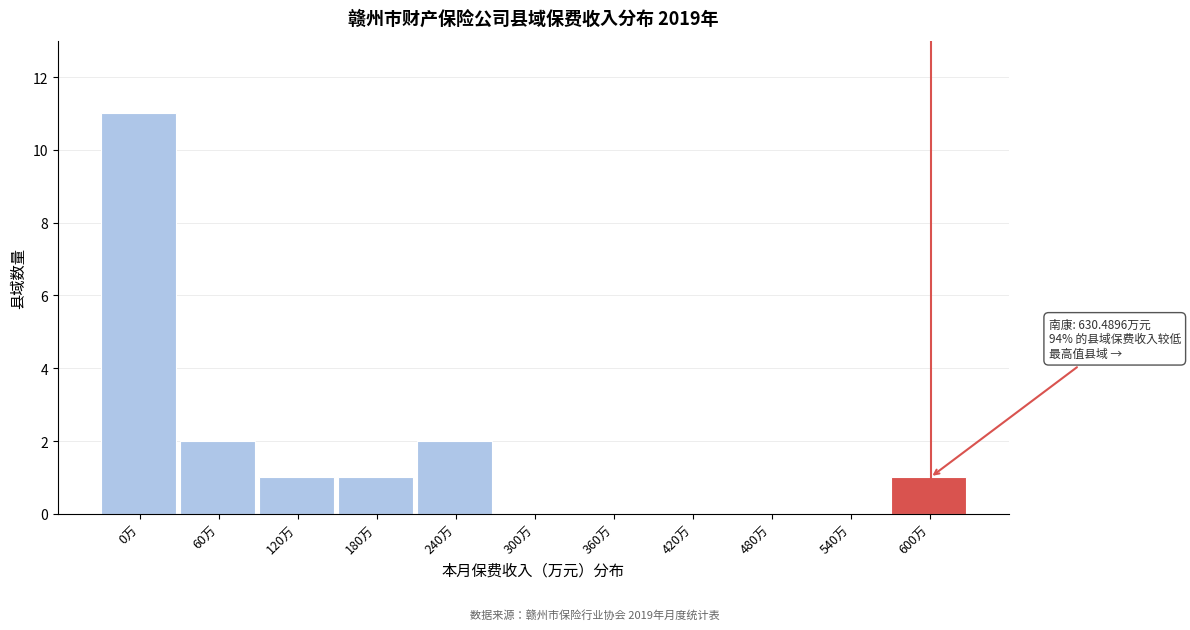

Reading left to right, extract all data points from this chart.

0万=11	60万=2	120万=1	180万=1	240万=2	300万=0	360万=0	420万=0	480万=0	540万=0	600万=1